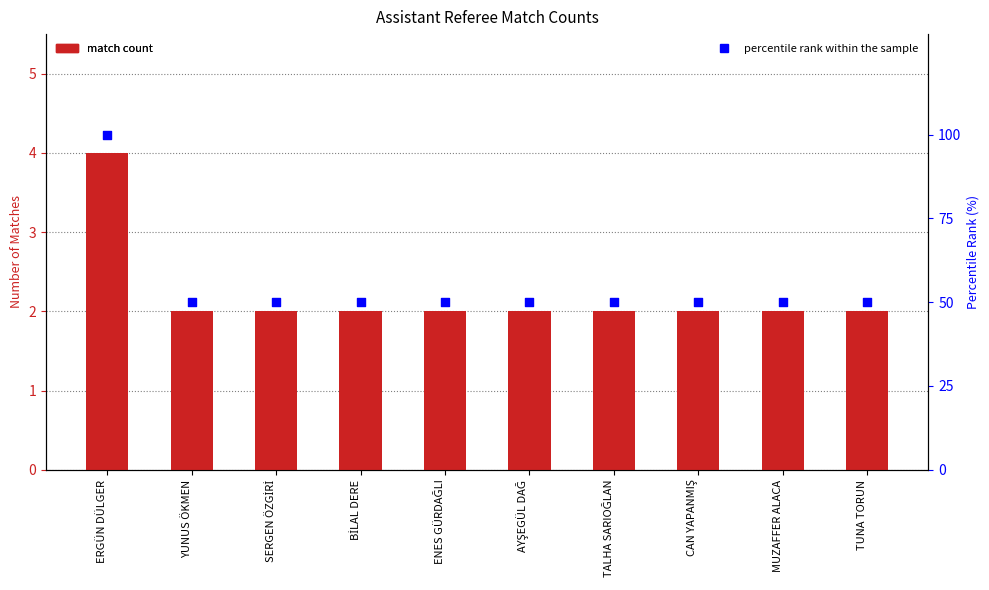

At how many categories does at least one series exceed 64?

1